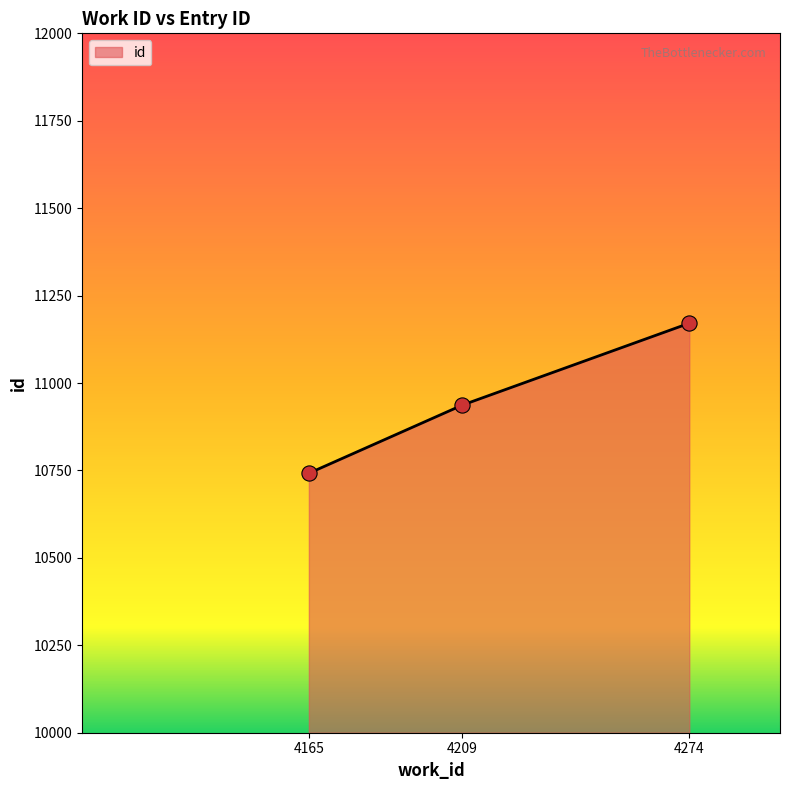

What is the change in value from 4209 to 4274?

+234